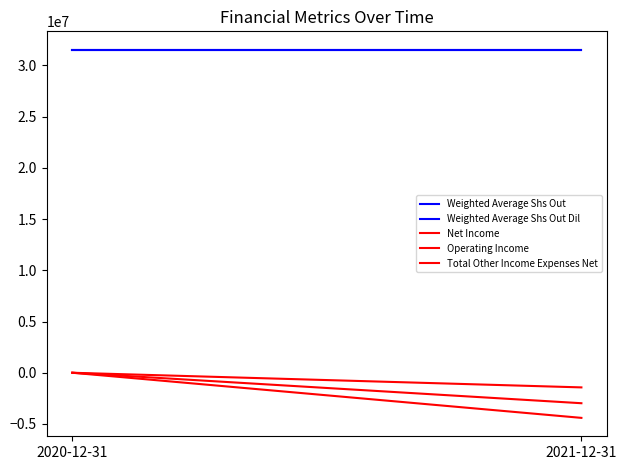

Is the value of Operating Income at 2021-12-31 greater than the value of Total Other Income Expenses Net at 2021-12-31?

Yes